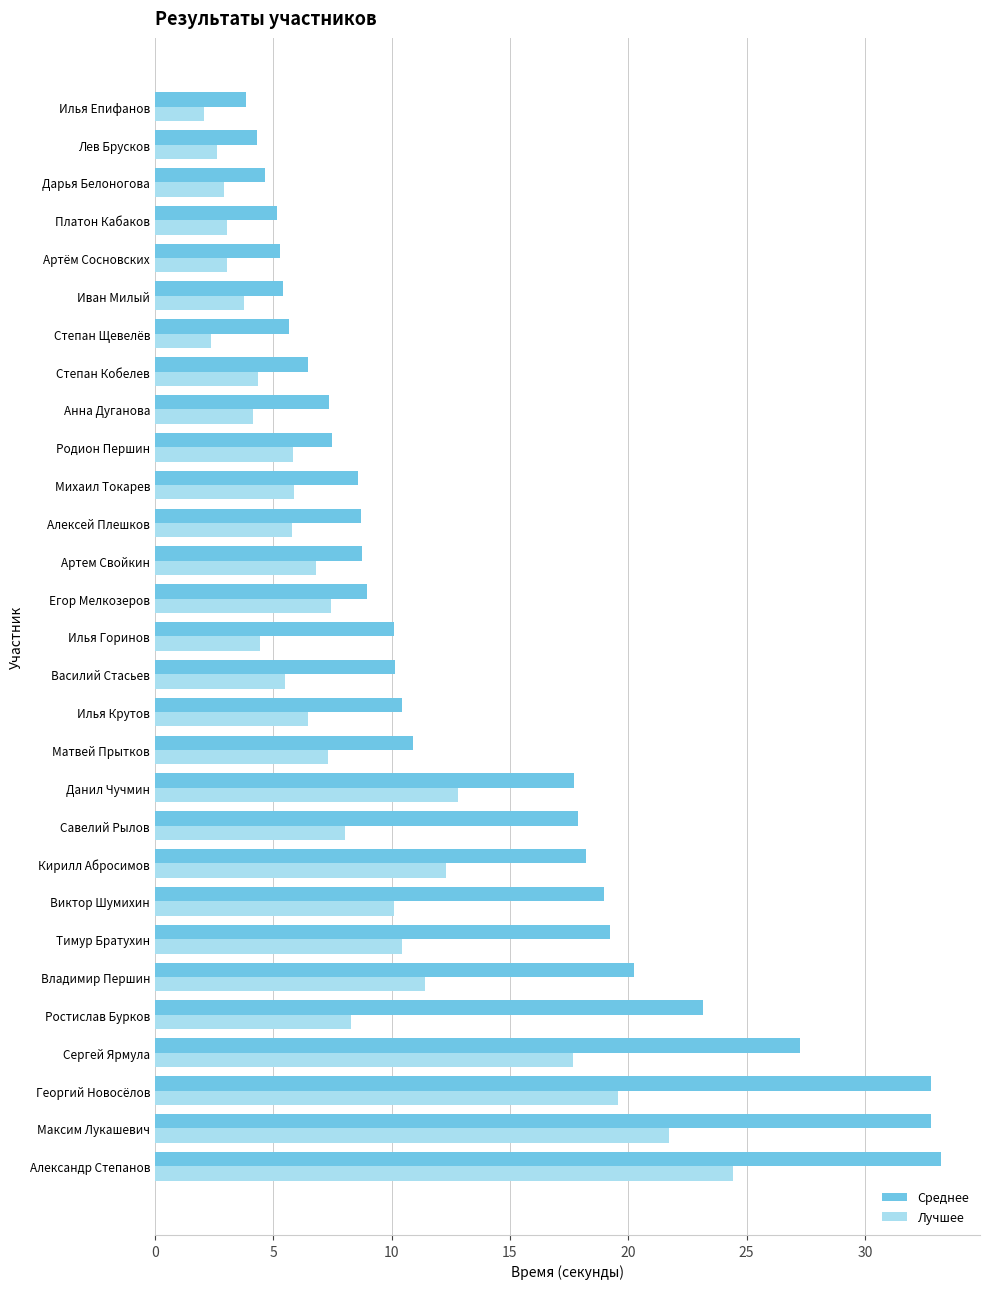

Is the value of Лучшее at Алексей Плешков greater than the value of Среднее at Матвей Прытков?

No